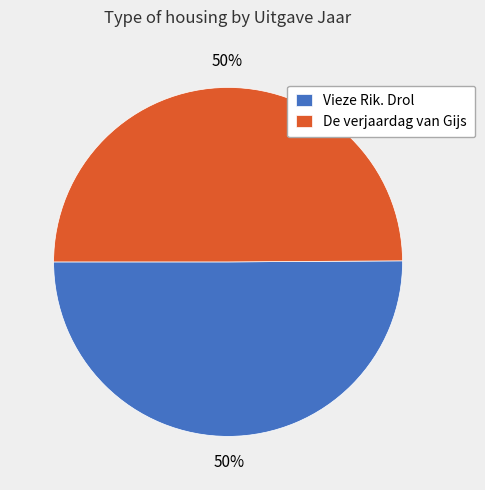

What percentage is the Vieze Rik. Drol slice, to the nearest percent?

50%